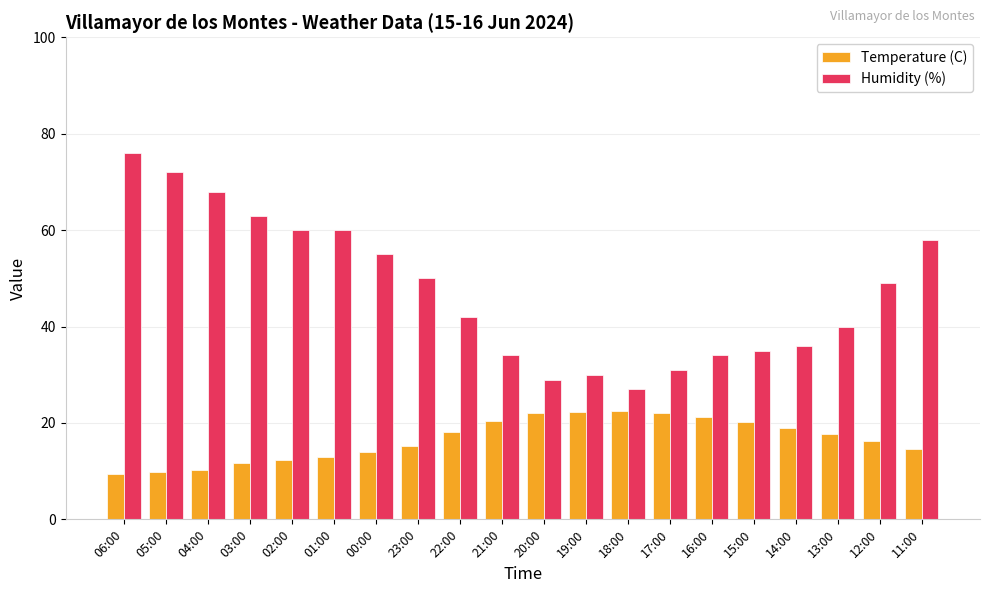

Count the number of categories in the chart.

20